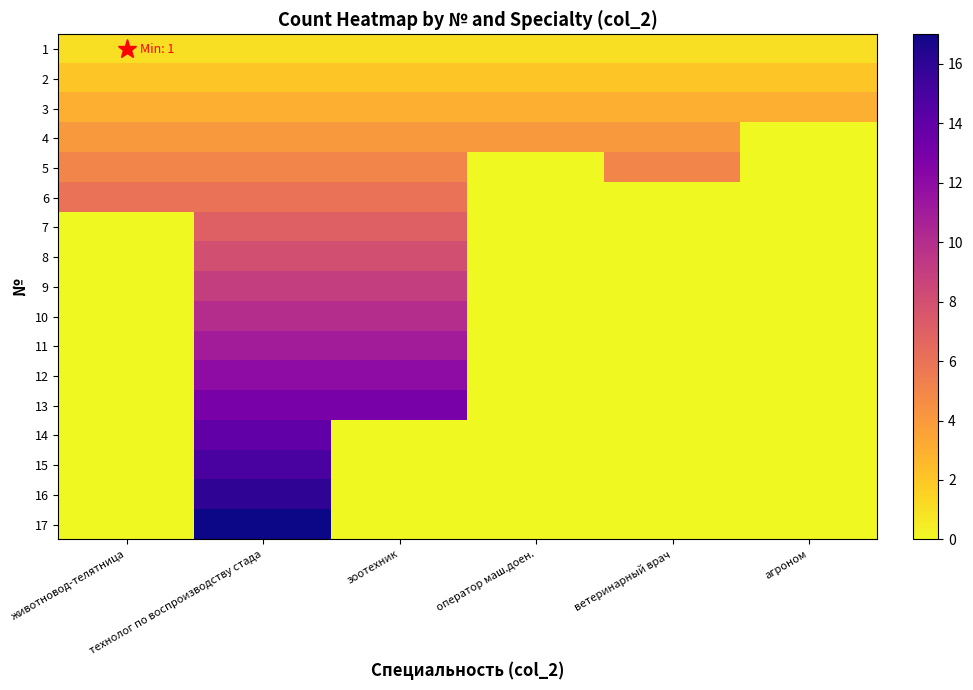

Reading right to left, what are all the values shown in this chart?

1: агроном=1	ветеринарный врач=1	оператор маш.доен.=1	зоотехник=1	технолог по воспроизводству стада=1	животновод-телятница=1
2: агроном=2	ветеринарный врач=2	оператор маш.доен.=2	зоотехник=2	технолог по воспроизводству стада=2	животновод-телятница=2
3: агроном=3	ветеринарный врач=3	оператор маш.доен.=3	зоотехник=3	технолог по воспроизводству стада=3	животновод-телятница=3
4: агроном=0	ветеринарный врач=4	оператор маш.доен.=4	зоотехник=4	технолог по воспроизводству стада=4	животновод-телятница=4
5: агроном=0	ветеринарный врач=5	оператор маш.доен.=0	зоотехник=5	технолог по воспроизводству стада=5	животновод-телятница=5
6: агроном=0	ветеринарный врач=0	оператор маш.доен.=0	зоотехник=6	технолог по воспроизводству стада=6	животновод-телятница=6
7: агроном=0	ветеринарный врач=0	оператор маш.доен.=0	зоотехник=7	технолог по воспроизводству стада=7	животновод-телятница=0
8: агроном=0	ветеринарный врач=0	оператор маш.доен.=0	зоотехник=8	технолог по воспроизводству стада=8	животновод-телятница=0
9: агроном=0	ветеринарный врач=0	оператор маш.доен.=0	зоотехник=9	технолог по воспроизводству стада=9	животновод-телятница=0
10: агроном=0	ветеринарный врач=0	оператор маш.доен.=0	зоотехник=10	технолог по воспроизводству стада=10	животновод-телятница=0
11: агроном=0	ветеринарный врач=0	оператор маш.доен.=0	зоотехник=11	технолог по воспроизводству стада=11	животновод-телятница=0
12: агроном=0	ветеринарный врач=0	оператор маш.доен.=0	зоотехник=12	технолог по воспроизводству стада=12	животновод-телятница=0
13: агроном=0	ветеринарный врач=0	оператор маш.доен.=0	зоотехник=13	технолог по воспроизводству стада=13	животновод-телятница=0
14: агроном=0	ветеринарный врач=0	оператор маш.доен.=0	зоотехник=0	технолог по воспроизводству стада=14	животновод-телятница=0
15: агроном=0	ветеринарный врач=0	оператор маш.доен.=0	зоотехник=0	технолог по воспроизводству стада=15	животновод-телятница=0
16: агроном=0	ветеринарный врач=0	оператор маш.доен.=0	зоотехник=0	технолог по воспроизводству стада=16	животновод-телятница=0
17: агроном=0	ветеринарный врач=0	оператор маш.доен.=0	зоотехник=0	технолог по воспроизводству стада=17	животновод-телятница=0